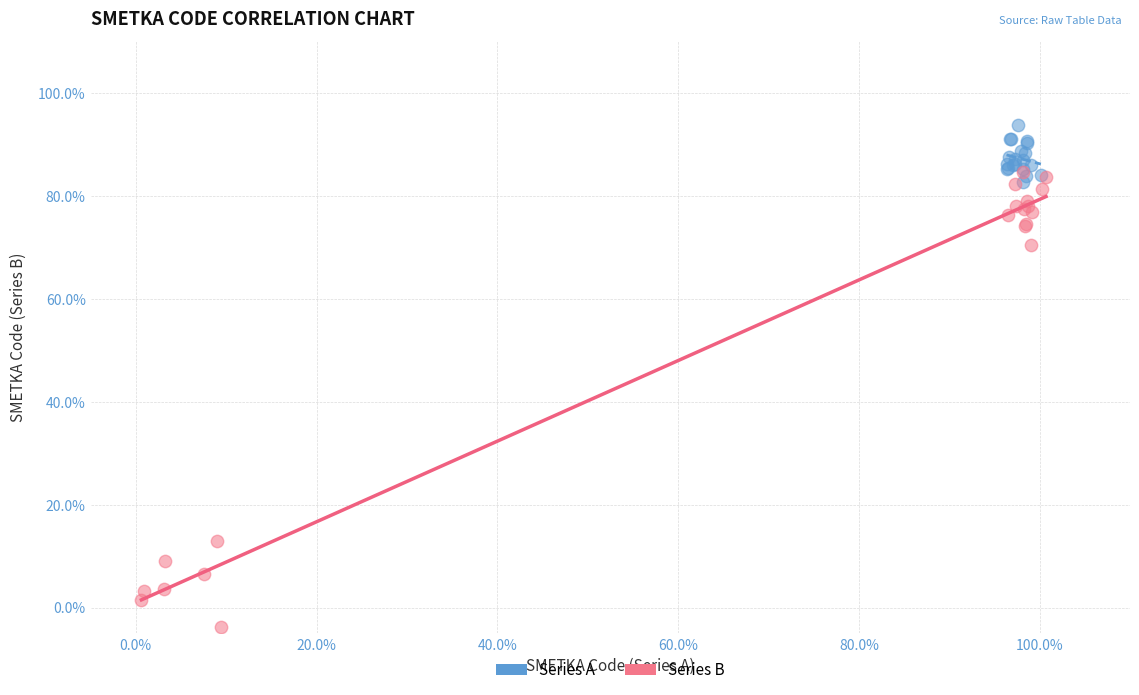

Which series has the widest spread of Y values?

Series B